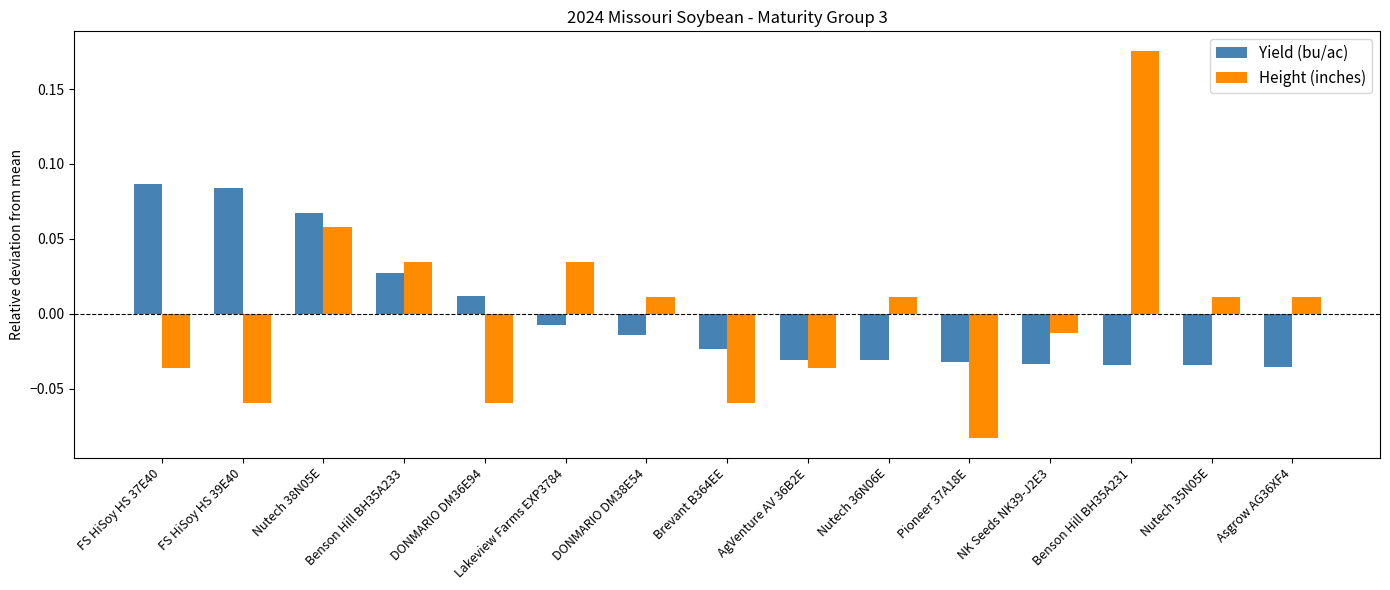

Which series has the largest range (max minus min)?

Height (inches)